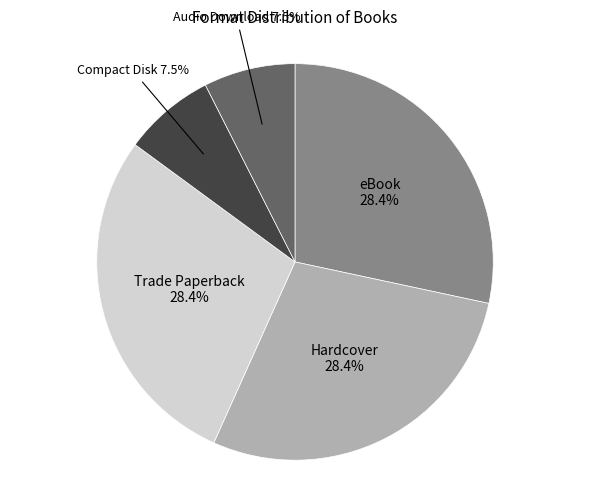

Is there any slice that represents more than half of the pie?

No